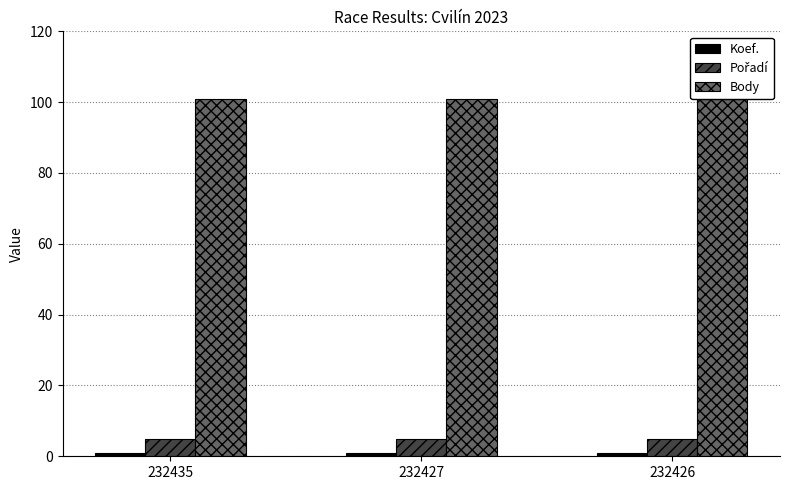

What is the spread (max minus min) of values at 232426?

100